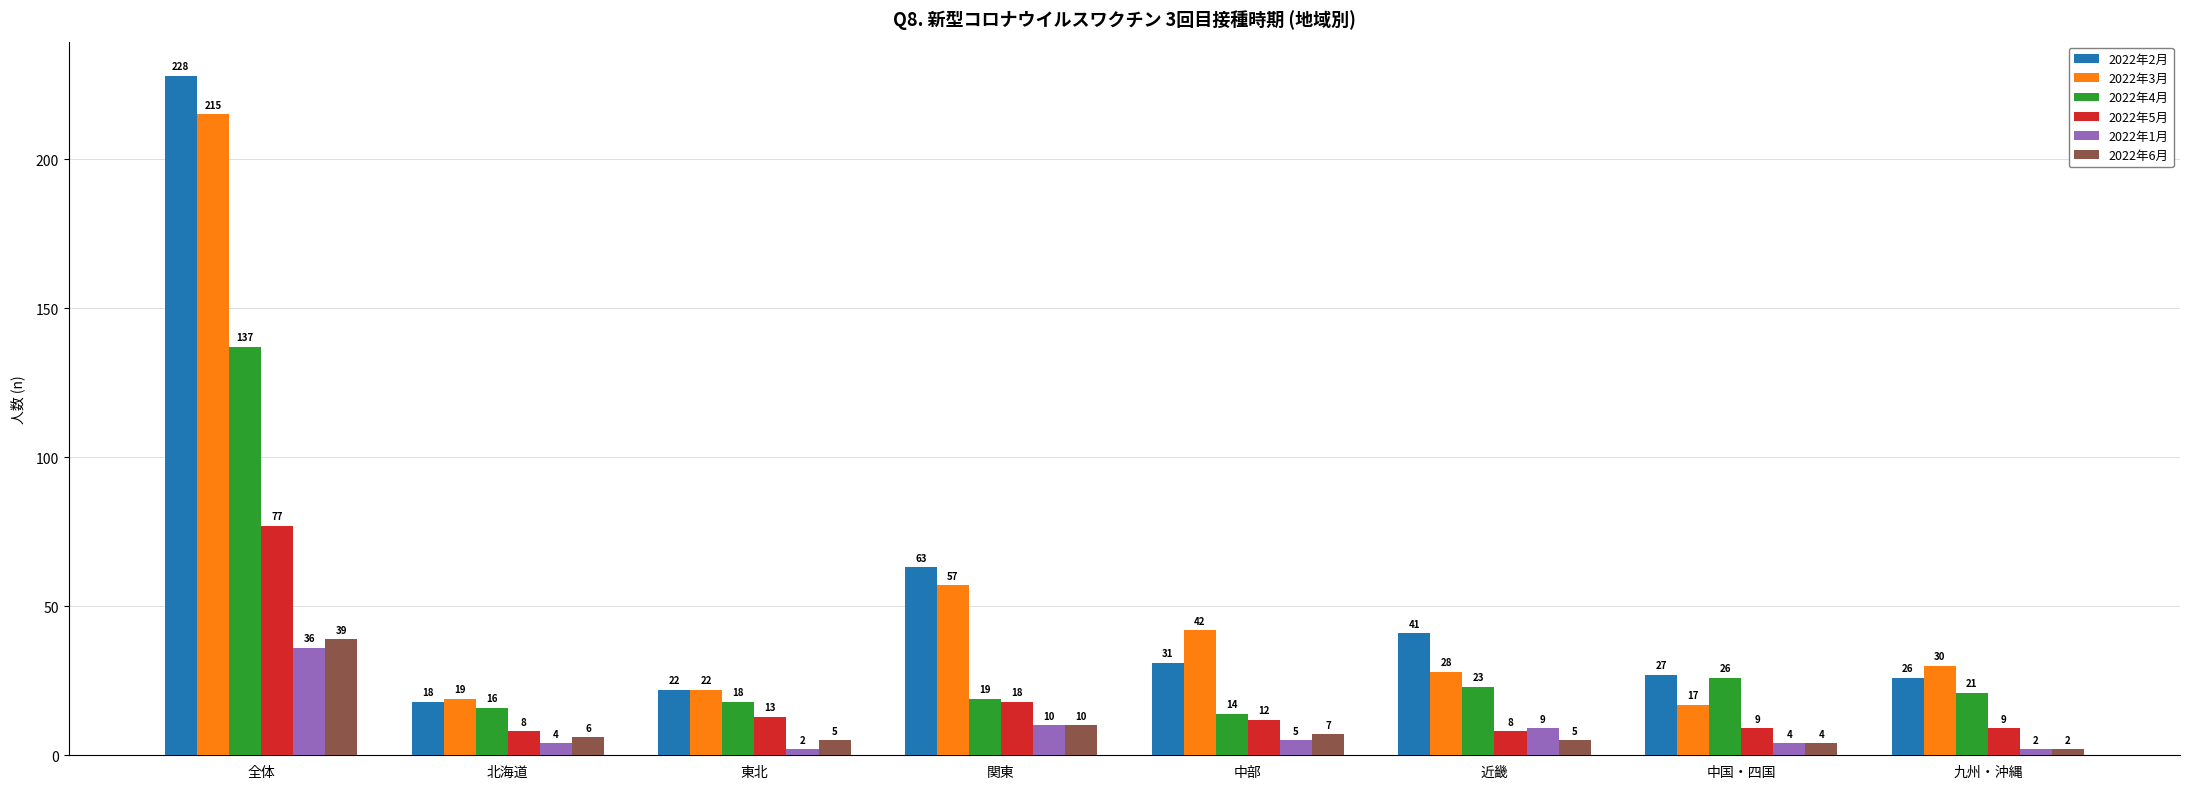

List the series in order of their peak value, highest first.

2022年2月, 2022年3月, 2022年4月, 2022年5月, 2022年6月, 2022年1月